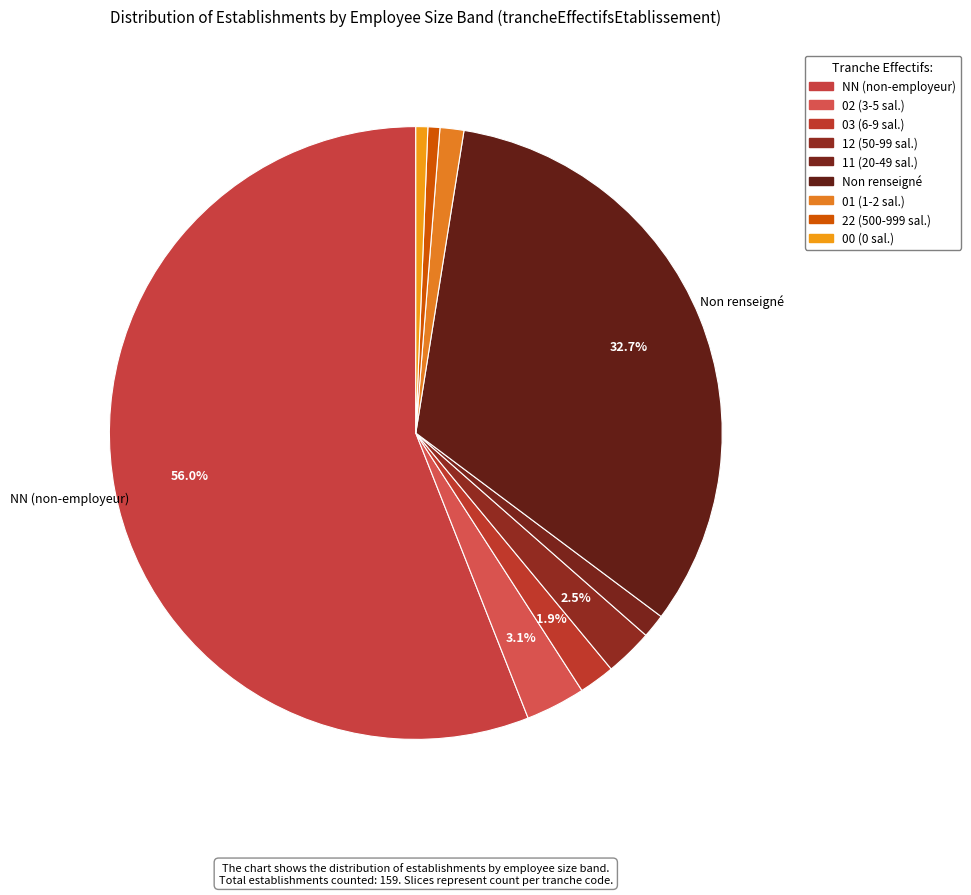

What is the largest slice in the pie chart?

NN